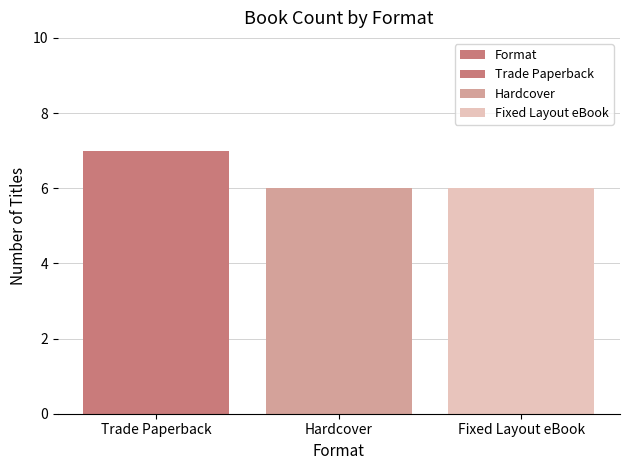

What is the greatest value displayed?

7